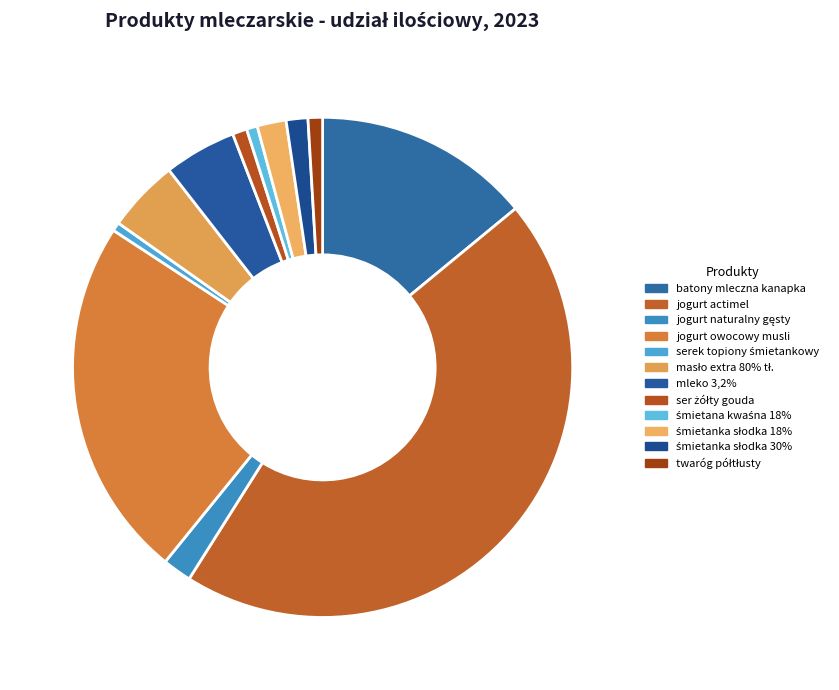

Which slice is the smallest?

serek topiony śmietankowy